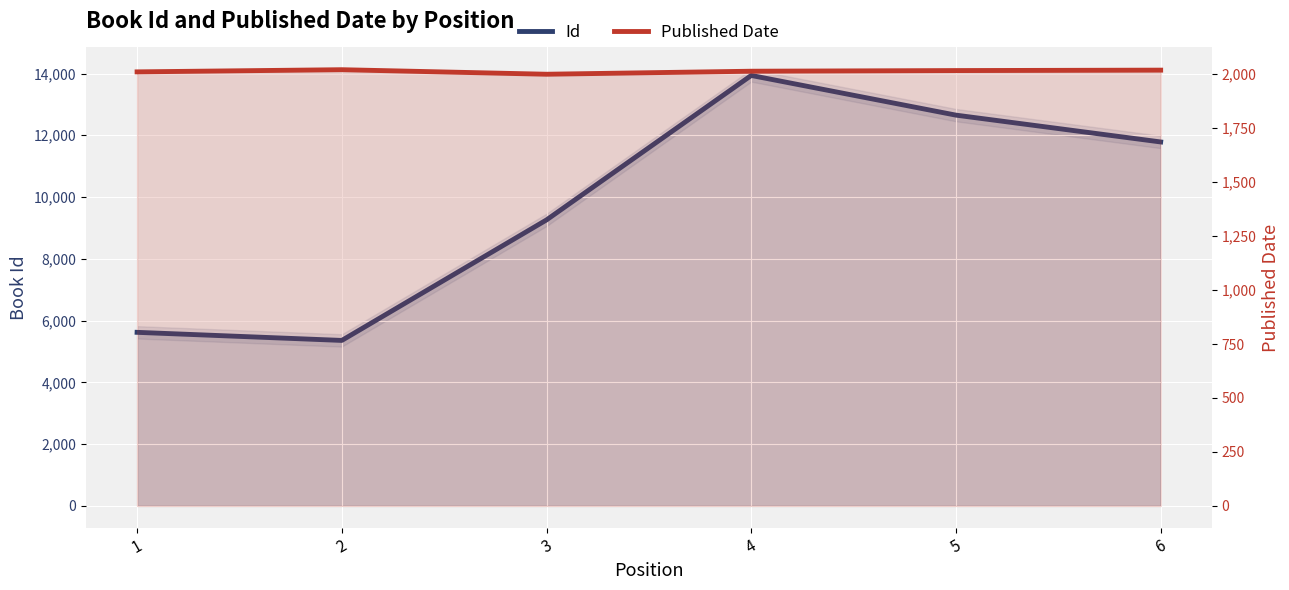

What is the smallest value displayed?

2000